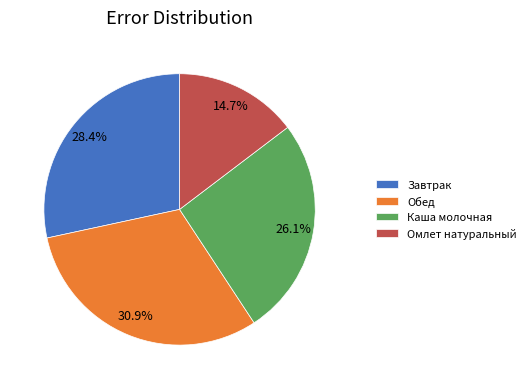

Is it true that Завтрак is 35% of the pie?

False